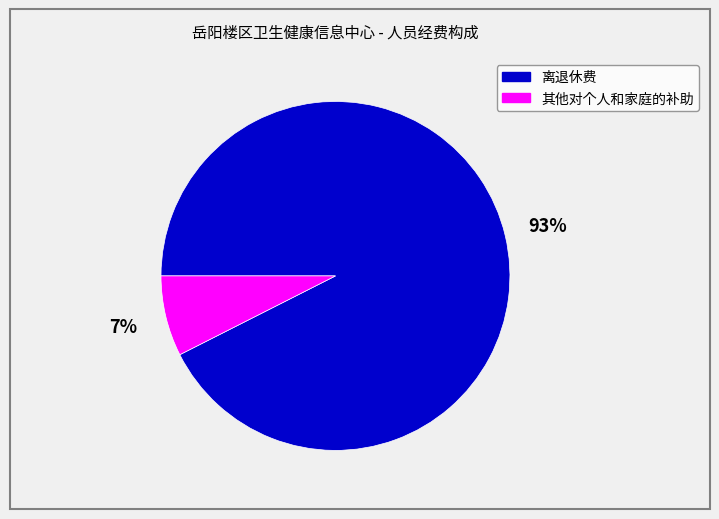

To the nearest percent, what portion does 离退休费 represent?

93%